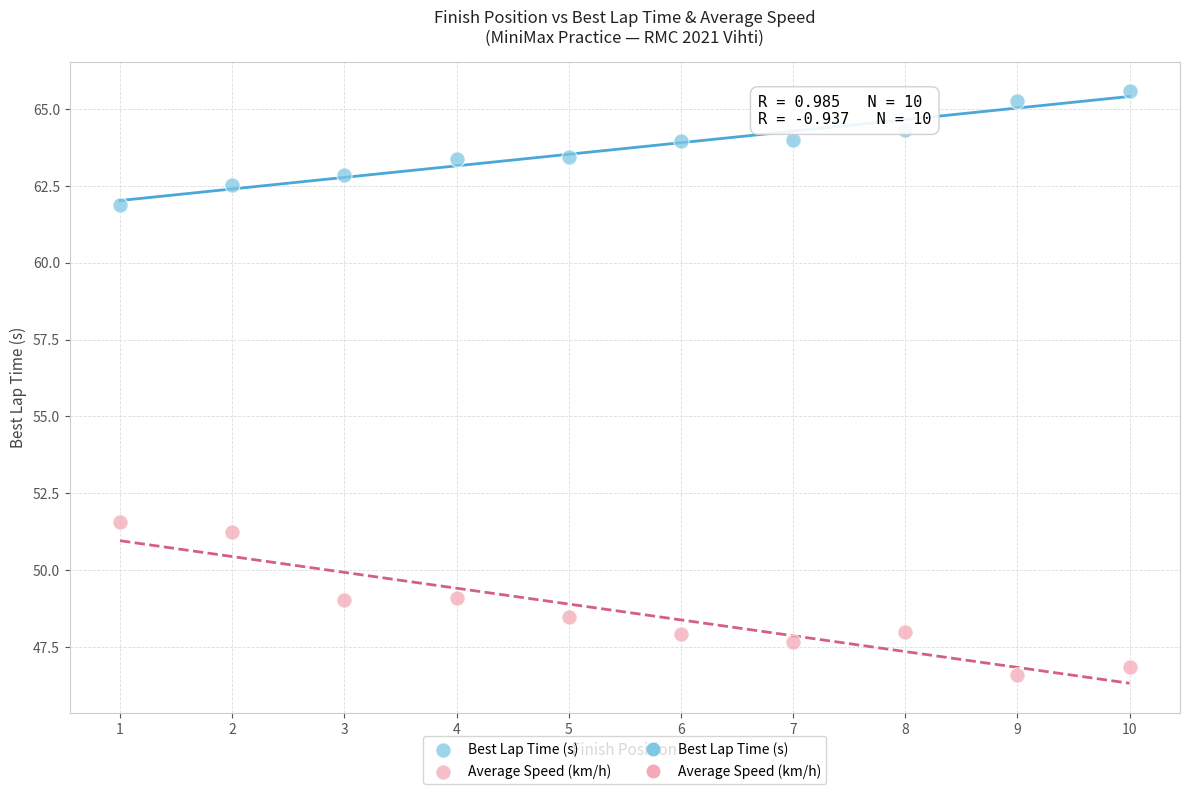

Which series reaches the maximum Y coordinate?

Best Lap Time (s)